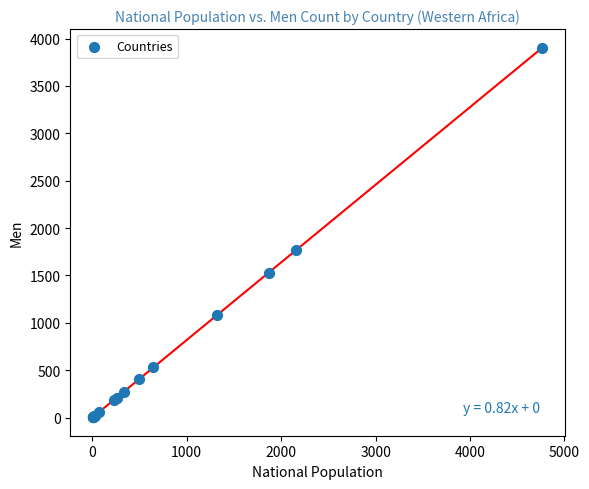

What Y value in the scatter plot is closest to 1954?

1769